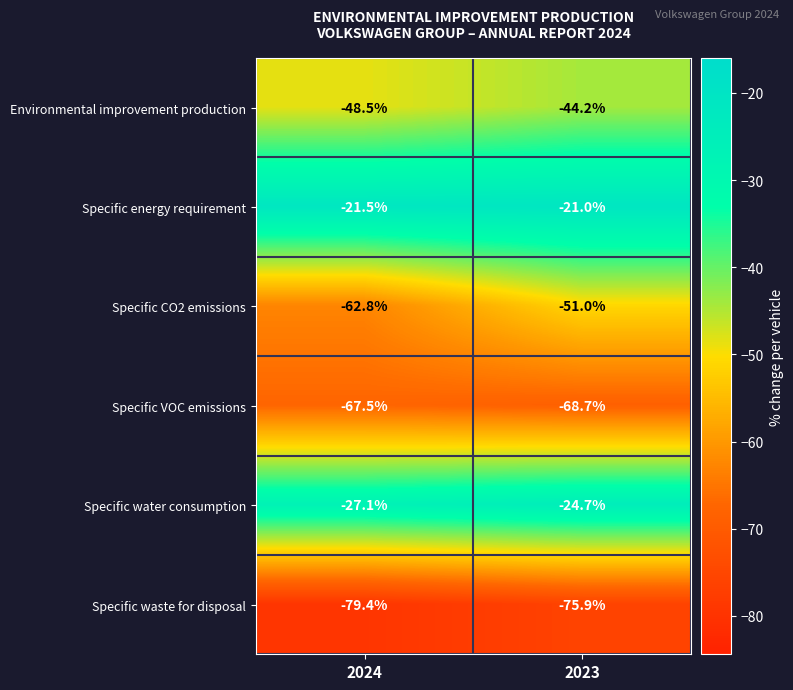

At which label does Specific VOC emissions reach its minimum?

2023